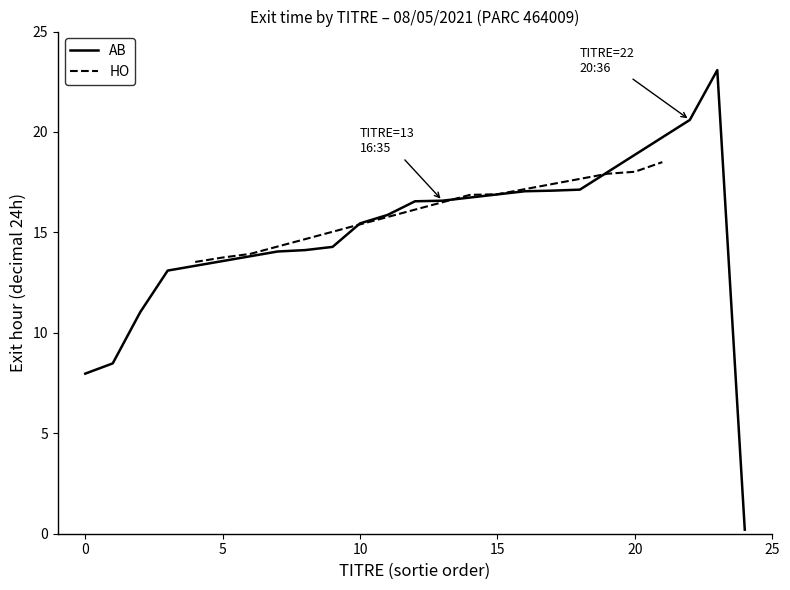

What is the maximum value for HO?

18.5